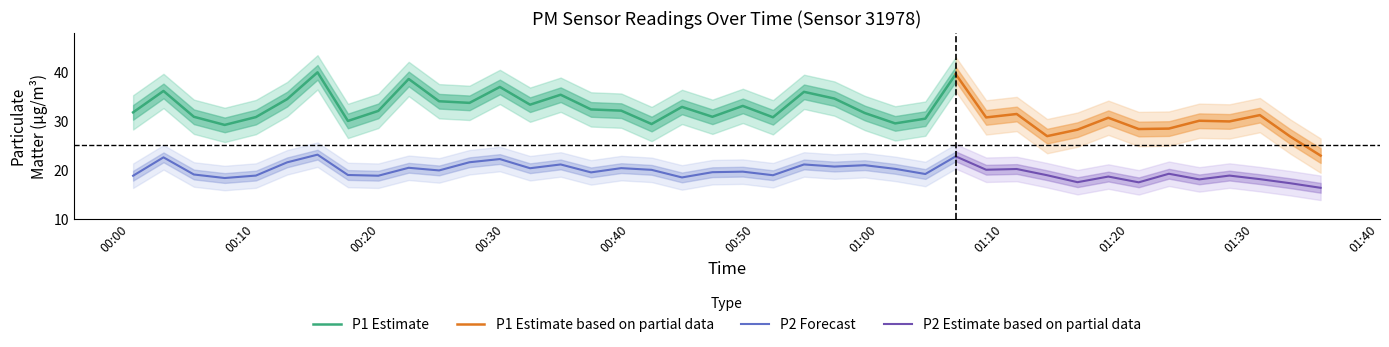

What is the difference between the second highest and minimum values in the P2 series?

6.4